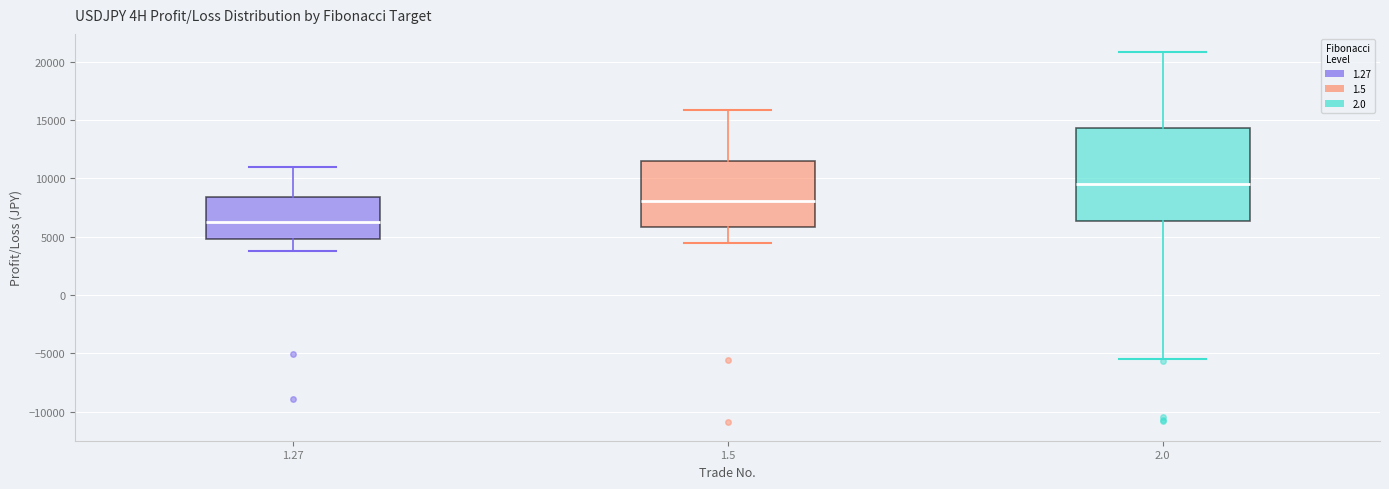

Where is the upper edge of the box at x = 2.0 on the y-axis? The values are not printed on the chart, so give them approximately, as read against the axis.

14500